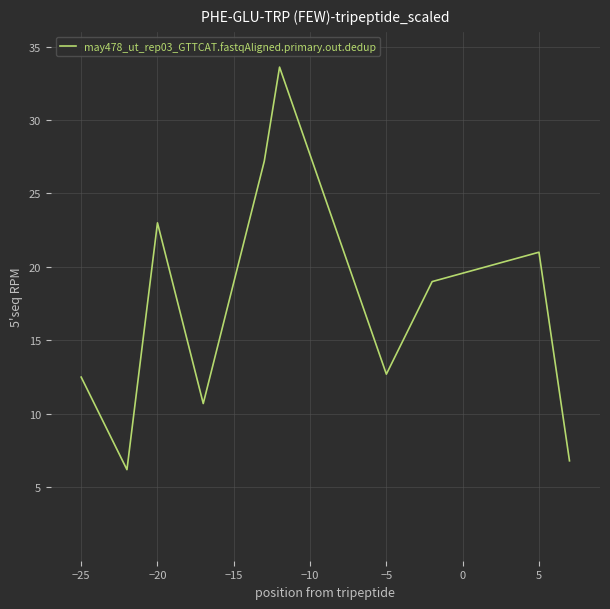

How many values are below 19?

5